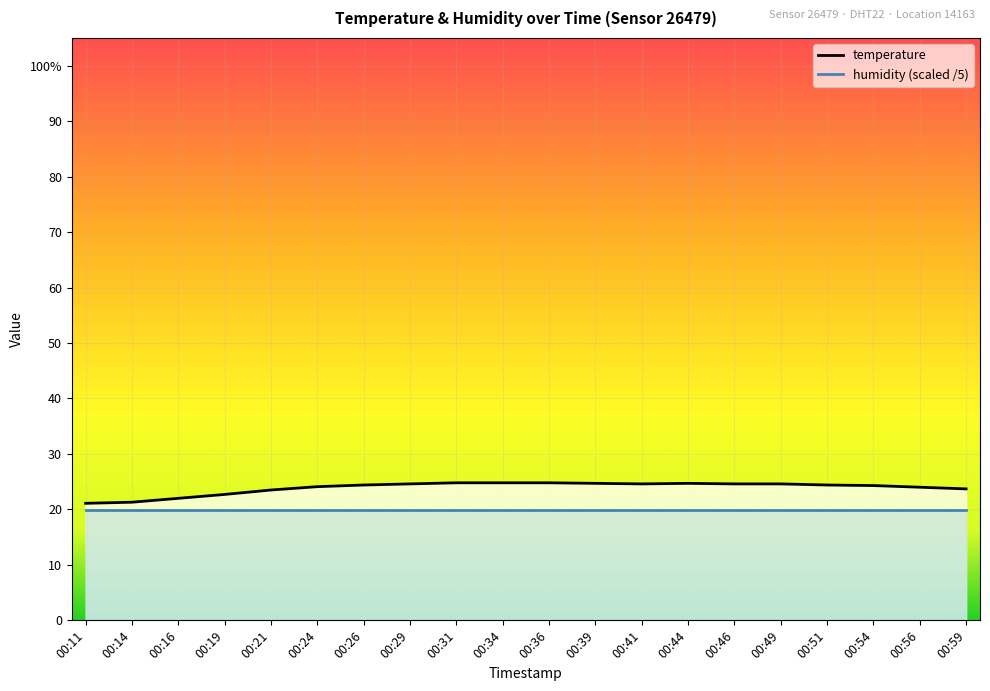

At which label is the value closest to 22?

00:16